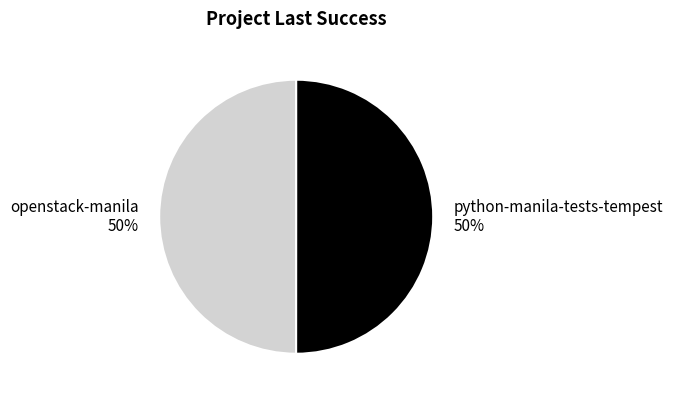

Is it true that openstack-manila is 45% of the pie?

False